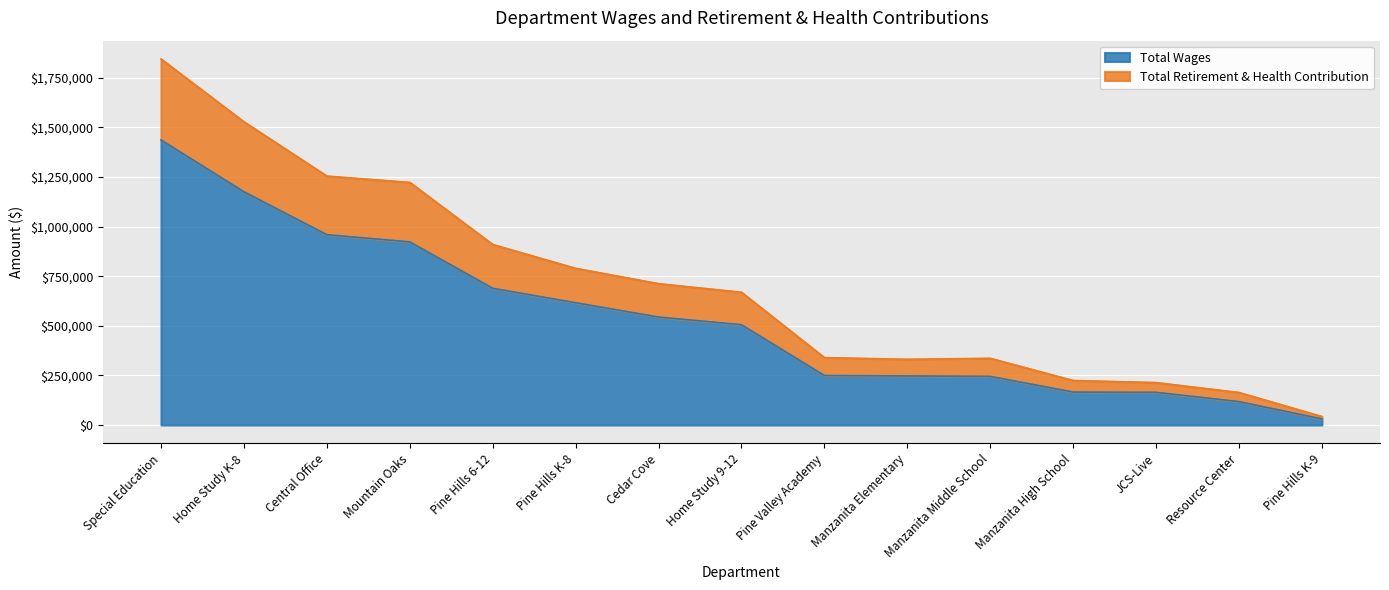

What is the value of the Total Retirement & Health Contribution point at the 6th from the left?

789542